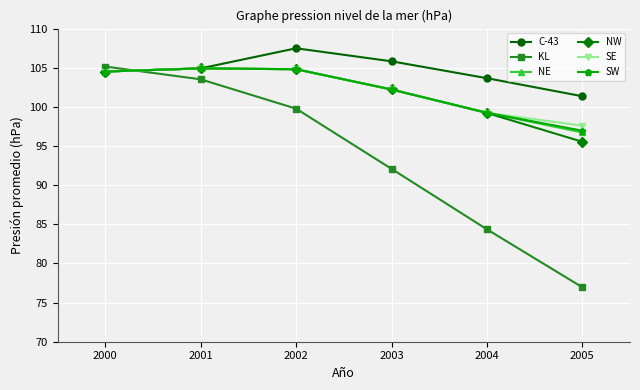

What value does the SE series have at 2003?

102.2